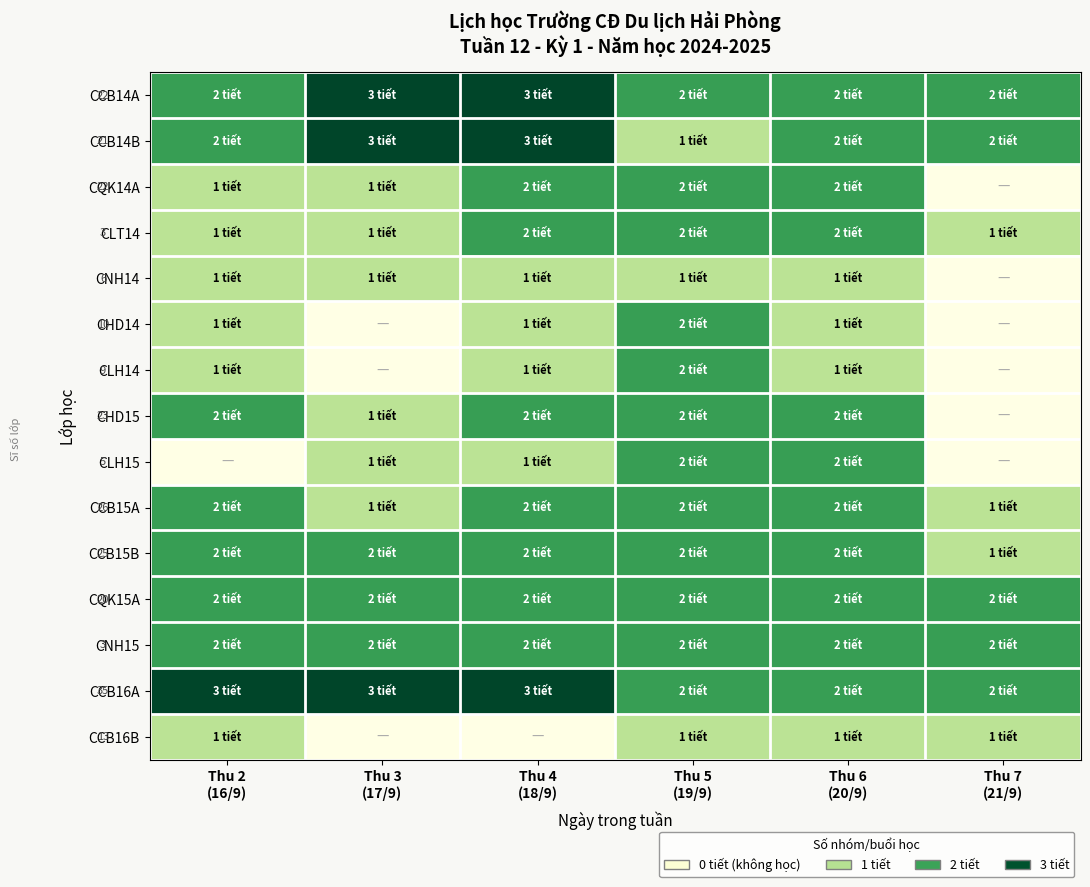

List the series in order of their peak value, lowest first.

CNH14, CCB16B, CQK14A, CLT14, CHD14, CLH14, CHD15, CLH15, CCB15A, CCB15B, CQK15A, CNH15, CCB14A, CCB14B, CCB16A